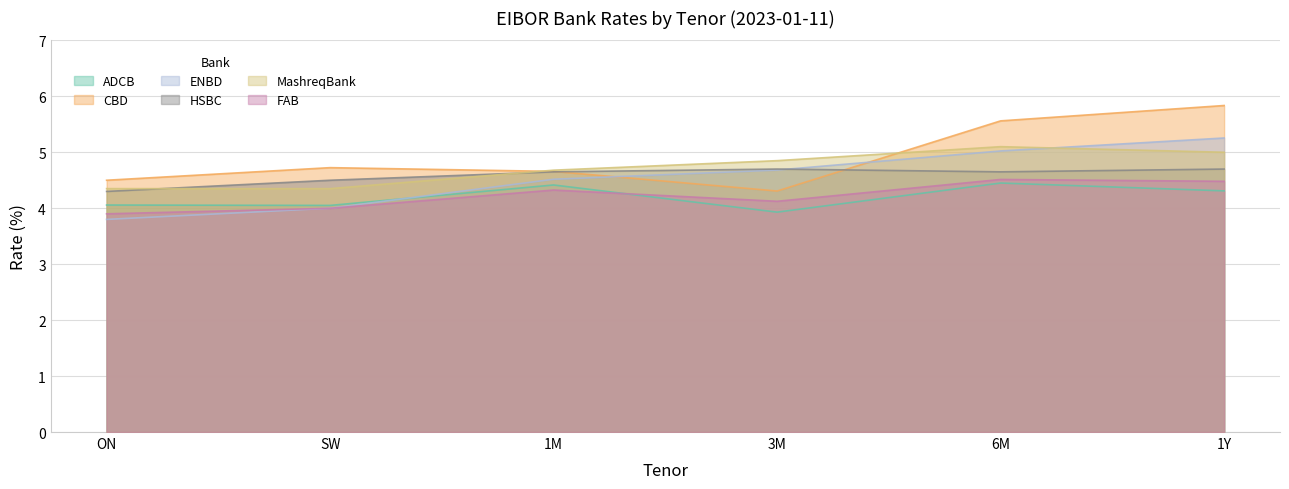

What is the difference between the maximum and minimum values in the ENBD series?

1.5